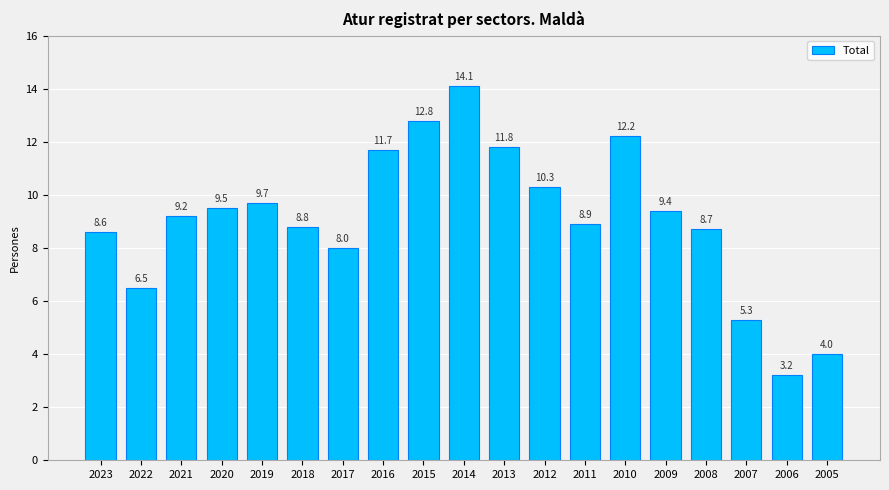

What is the change in value from 2009 to 2006?

-6.2